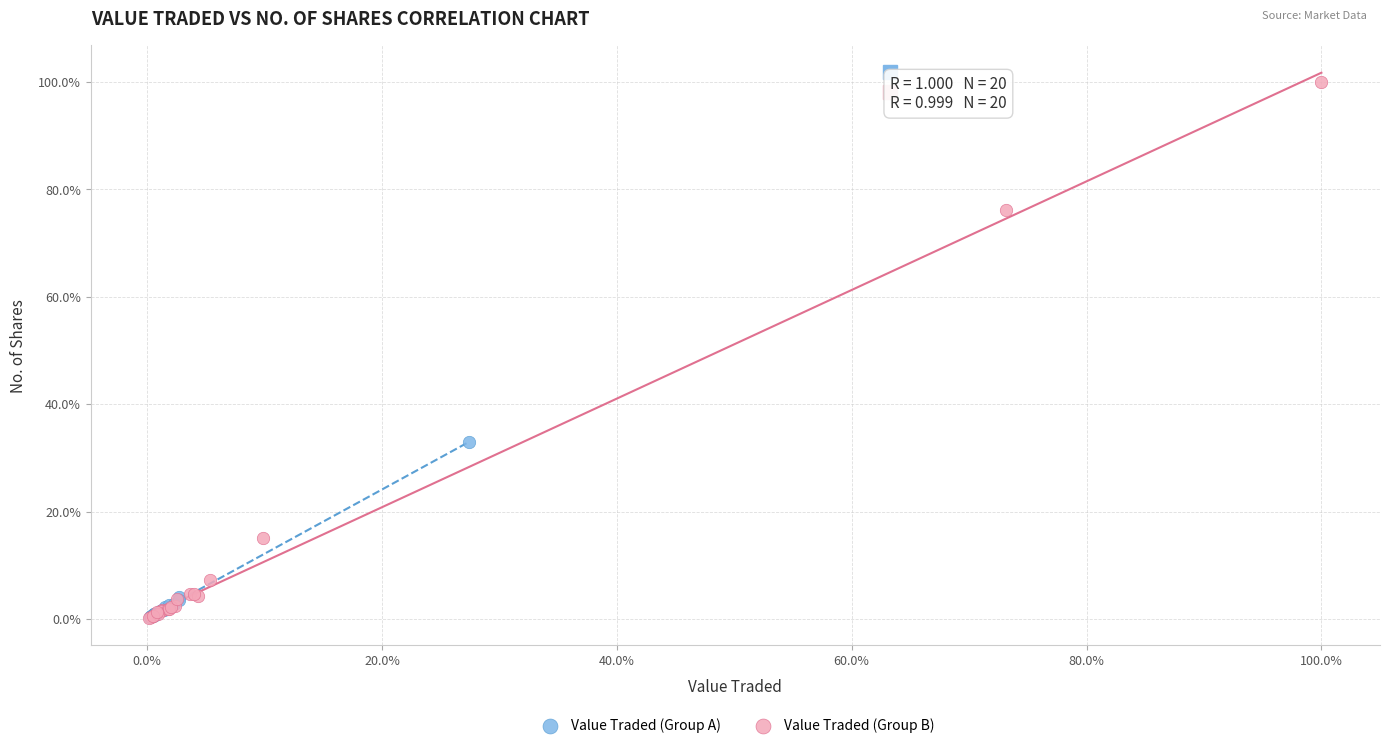

What are all the series names shown in the legend?

Value Traded (Group A), Value Traded (Group B)